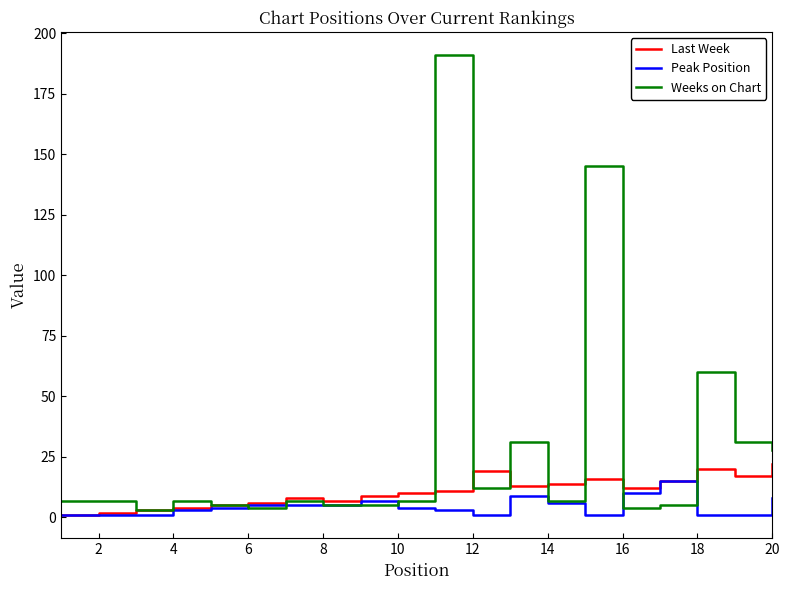

What is the average value of the Peak Position series?

5